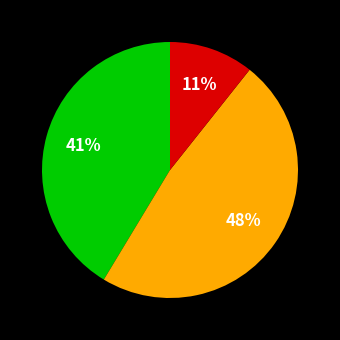

Is there a majority slice in this chart?

No